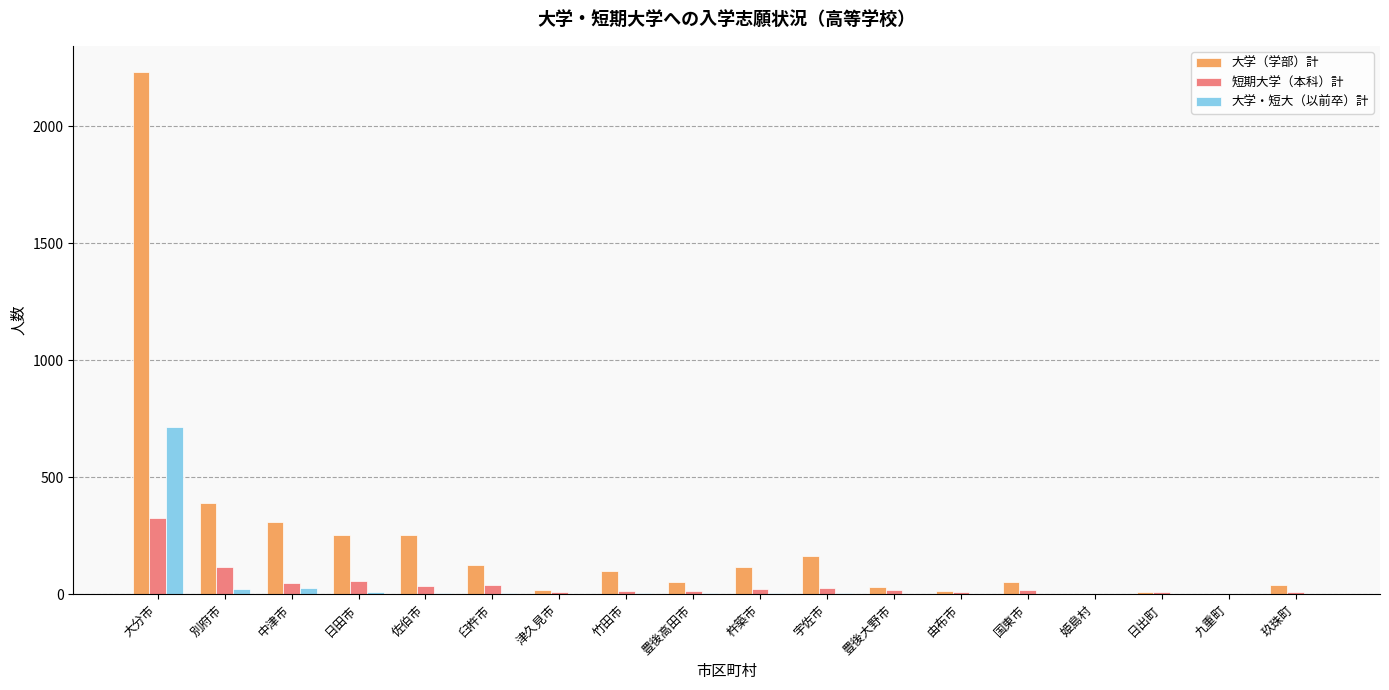

Are the bars horizontal?

No